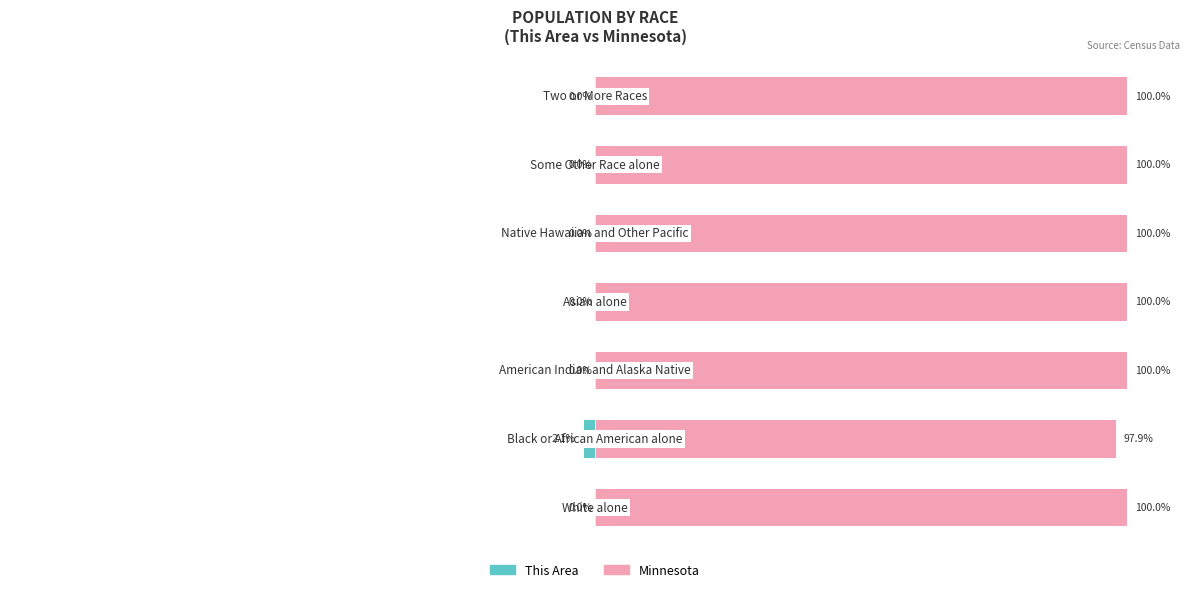

At how many categories does at least one series exceed 86?

7